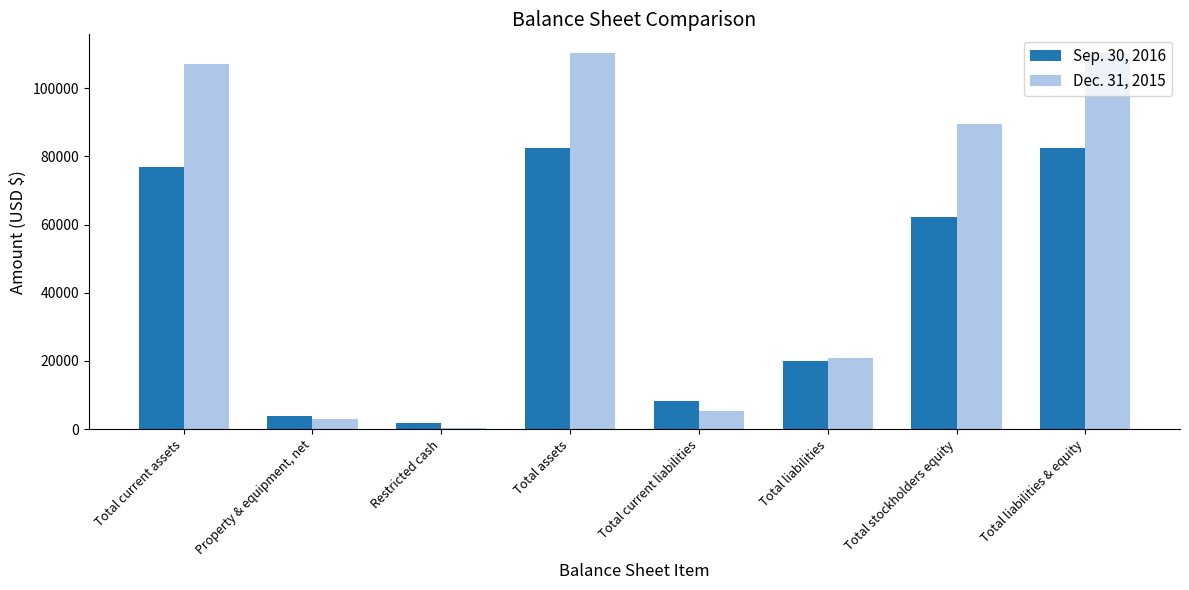

Is the value of Dec. 31, 2015 at Property & equipment, net greater than the value of Sep. 30, 2016 at Total stockholders equity?

No